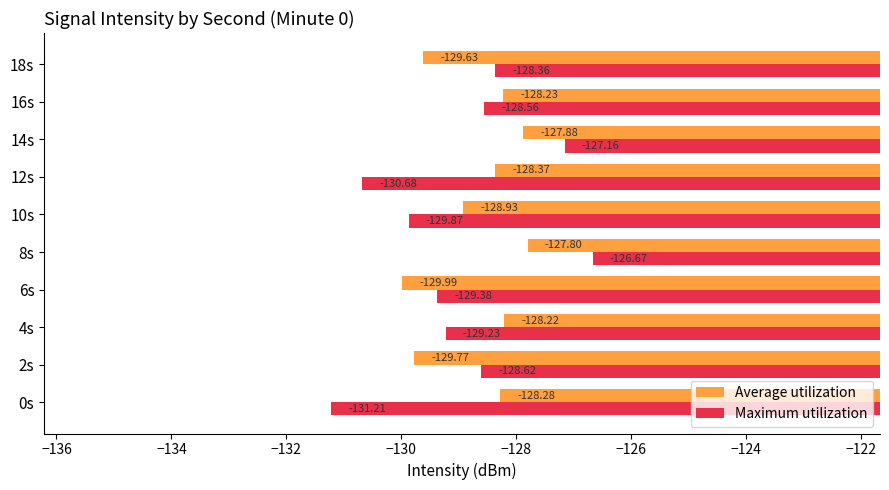

At which category is the sum across all series the highest?

8s